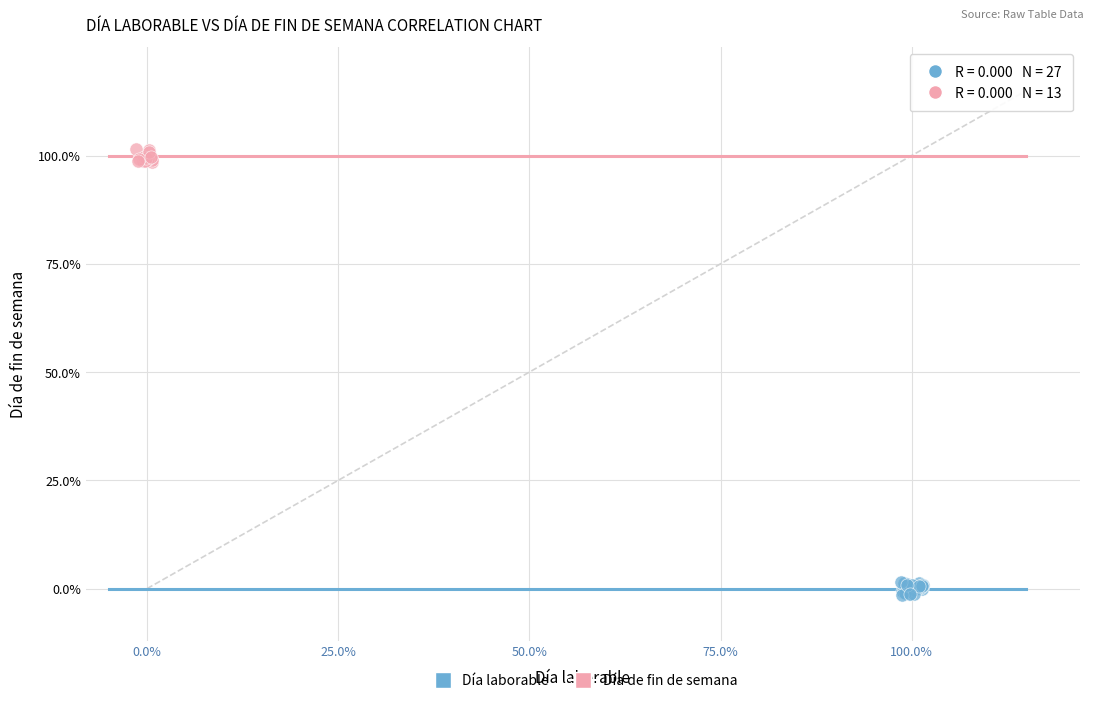

What are all the series names shown in the legend?

Día laborable, Día de fin de semana